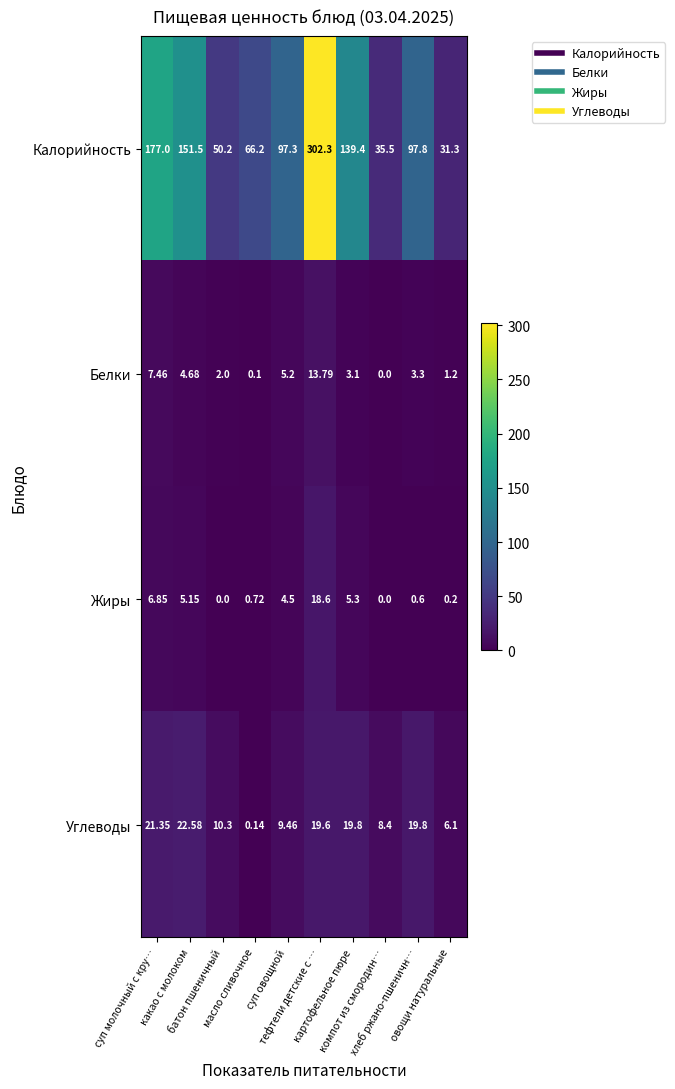

Which series has the widest spread of values?

Калорийность